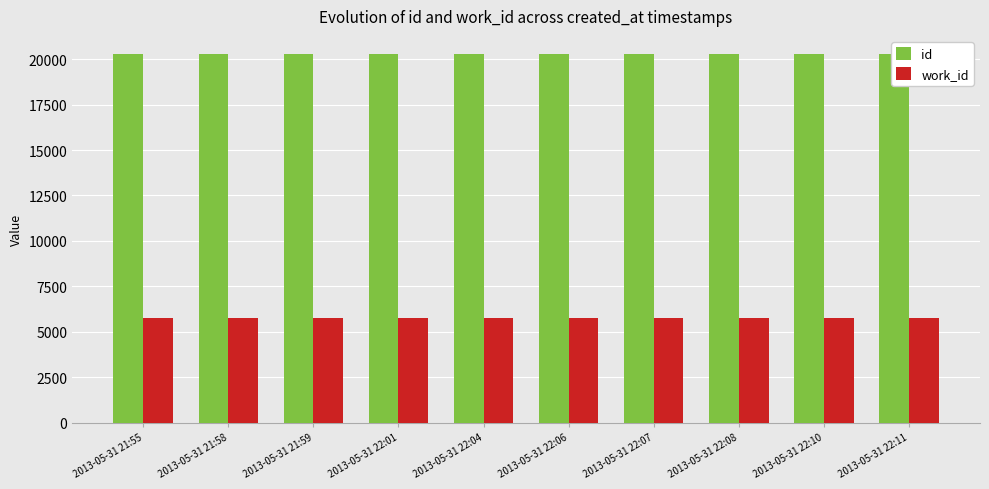

Reading left to right, extract all data points from this chart.

id: 20257	20258	20259	20260	20261	20262	20263	20264	20265	20266
work_id: 5736	5736	5736	5736	5736	5736	5736	5736	5736	5736